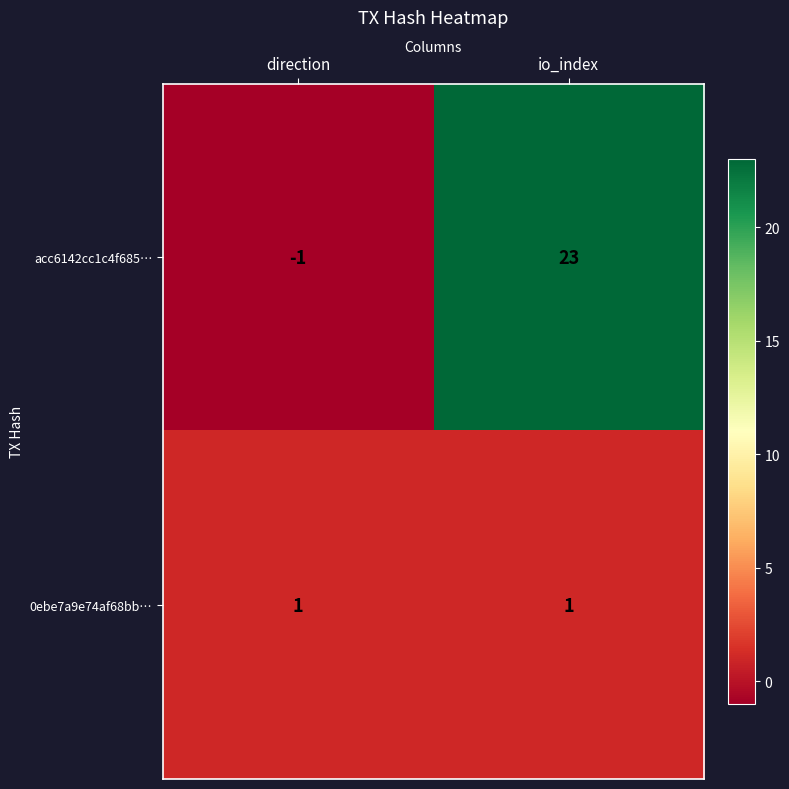

At which category is the sum across all series the highest?

io_index